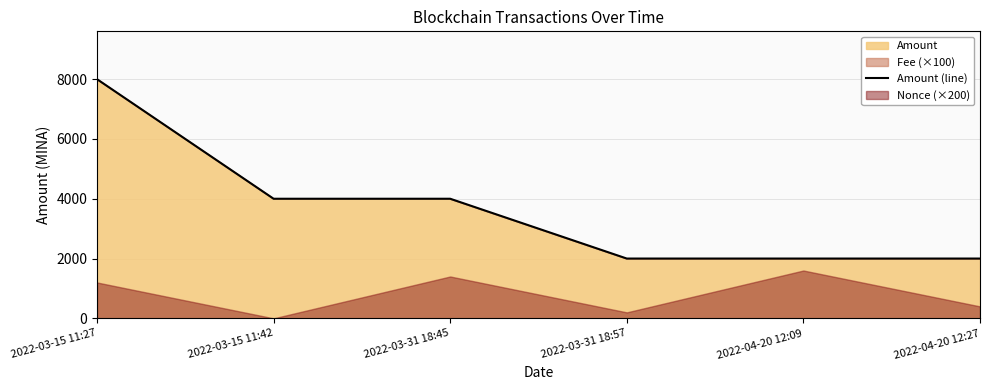

Reading left to right, list all the values displayed in this chart.

2022-03-15 11:27=7999.0	2022-03-15 11:42=4000.0	2022-03-31 18:45=4000.0	2022-03-31 18:57=2000.0	2022-04-20 12:09=2000.0	2022-04-20 12:27=2000.0